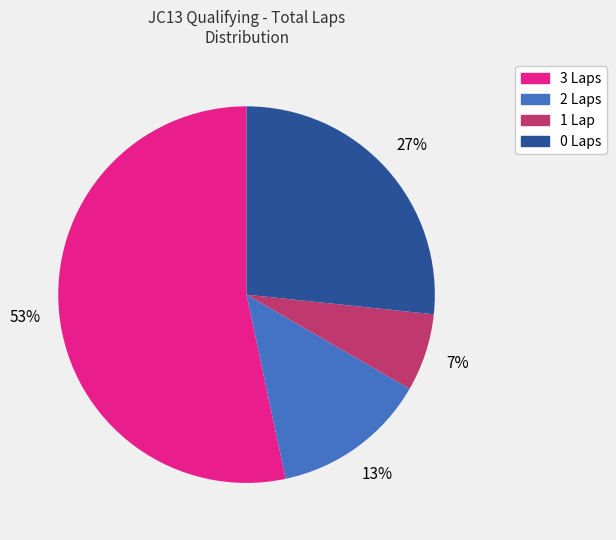

Does any single category account for the majority?

Yes